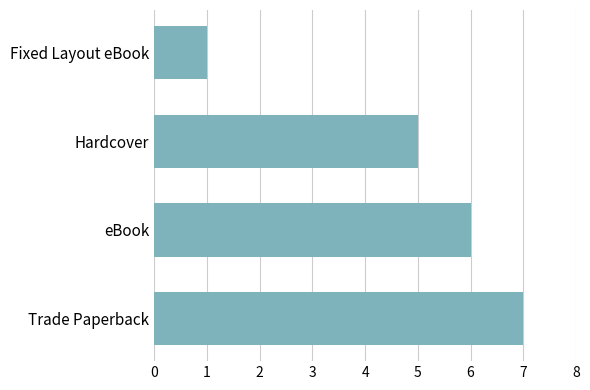

How many categories are shown in the chart?

4